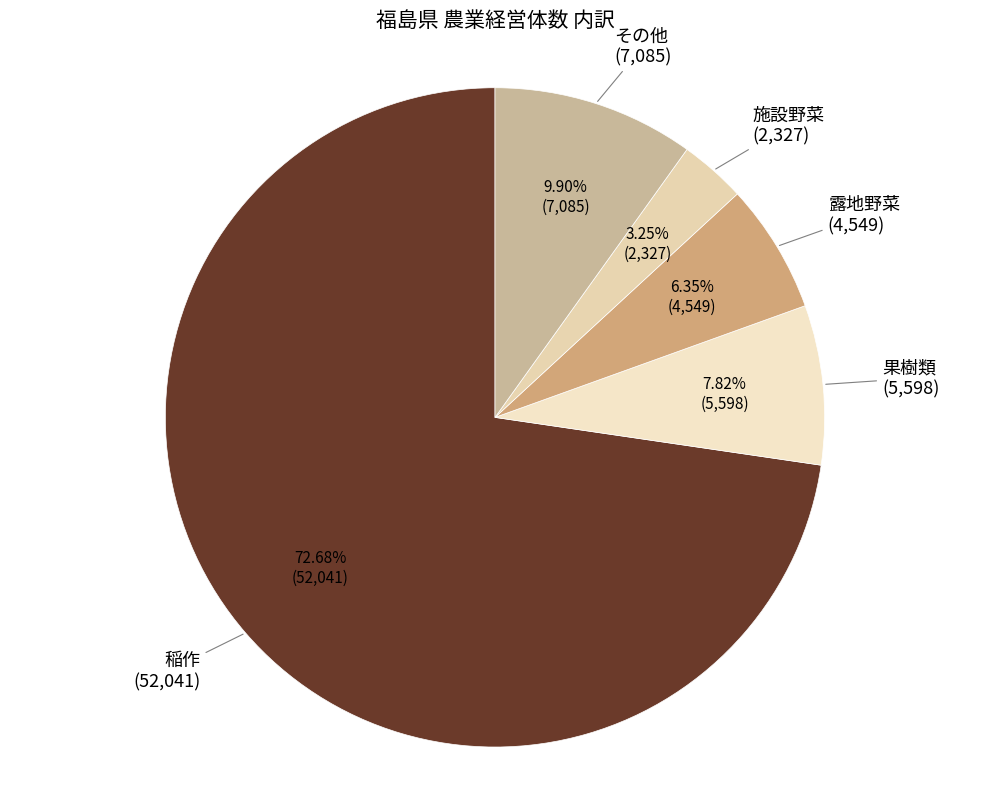

How many segments does this pie chart have?

5